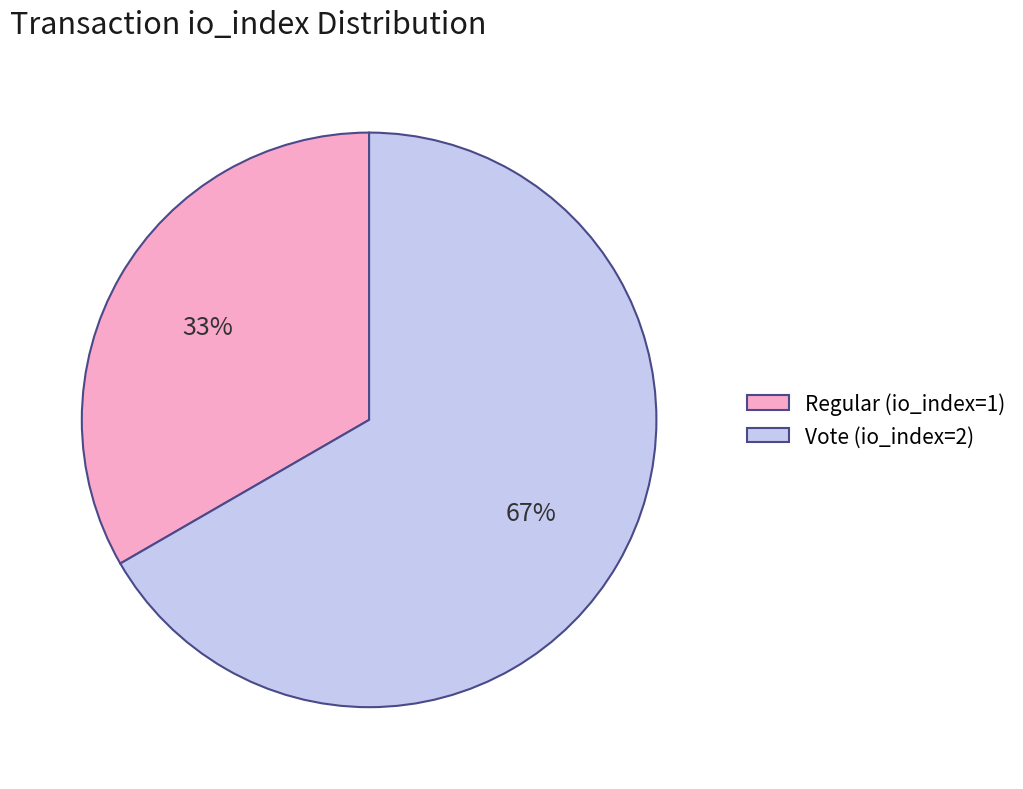

Is the sum of Vote (io_index=2) and Regular (io_index=1) greater than half?

Yes